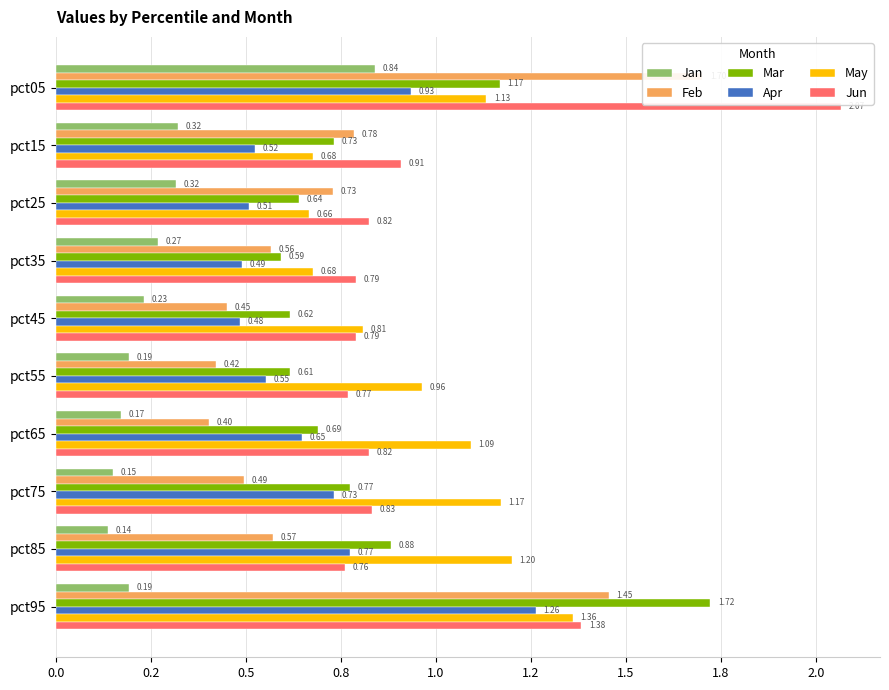

Rank the series at 1.8 from lowest to highest value.

Jan, Feb, Apr, Mar, Jun, May